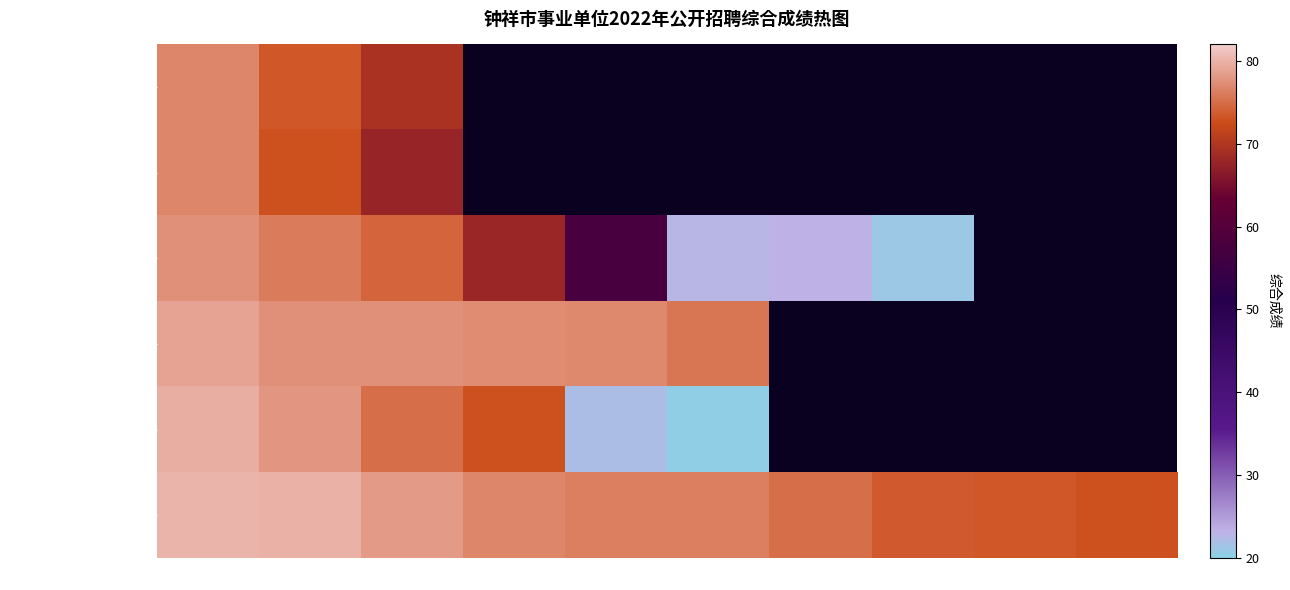

Is the value of 招商服务中心 at 排名4 greater than the value of 钟祥市行政审批局 at 排名2?

No